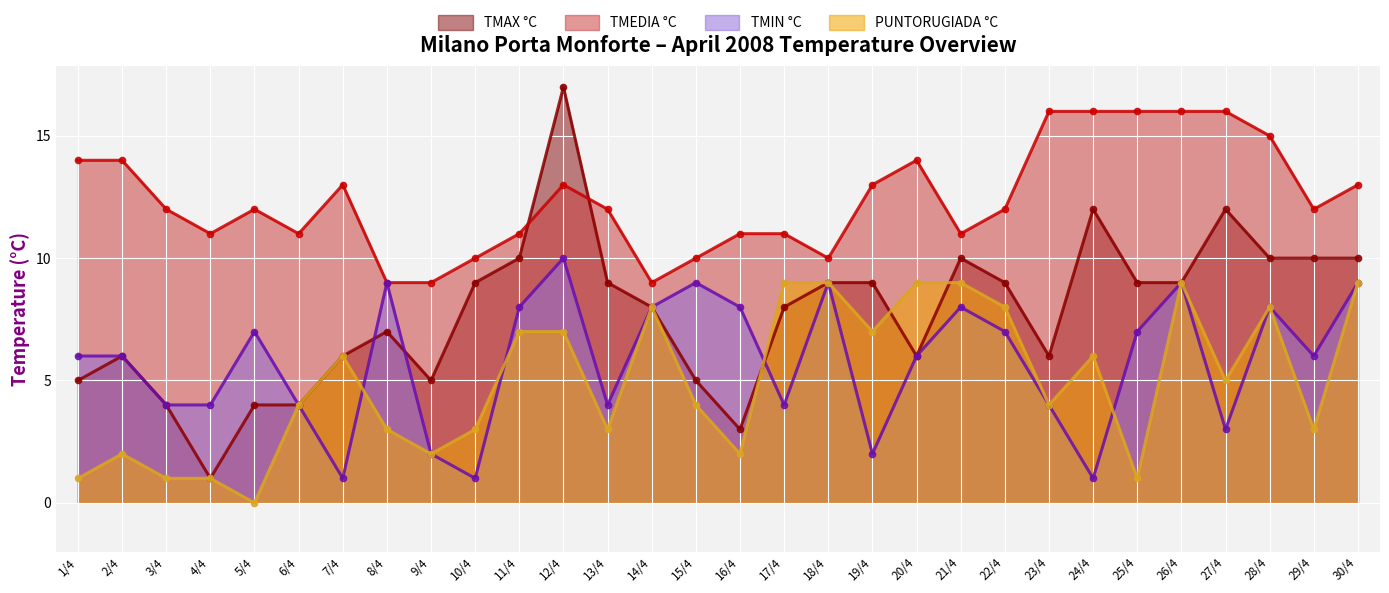

How many values in the TMEDIA °C series are below 12?

12